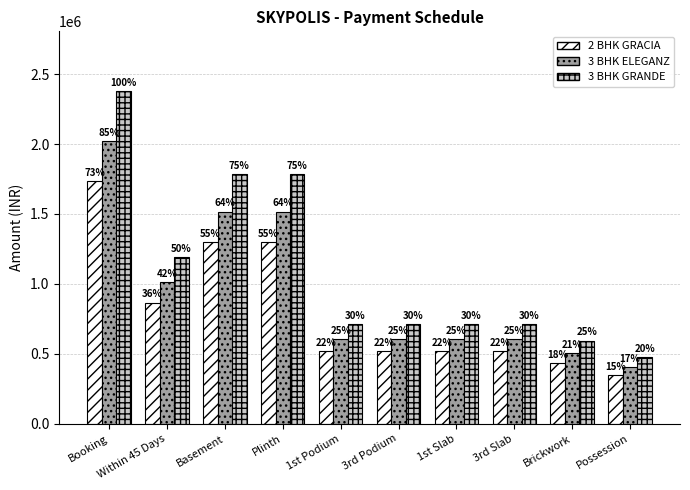

What position from the right is Basement?

8